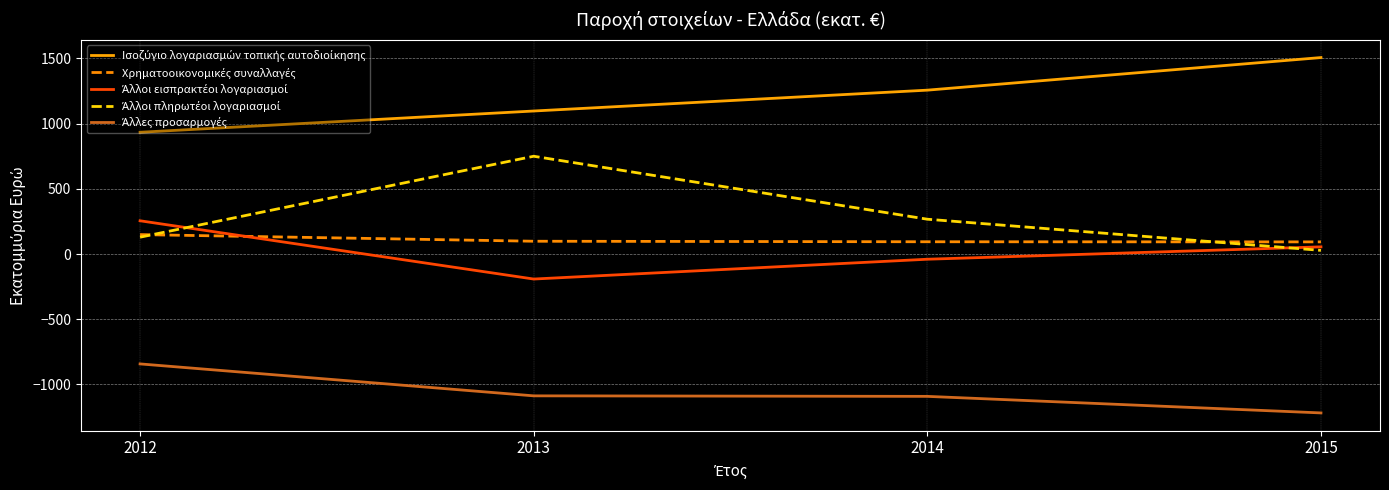

What is the total value across all series at 2013?

665